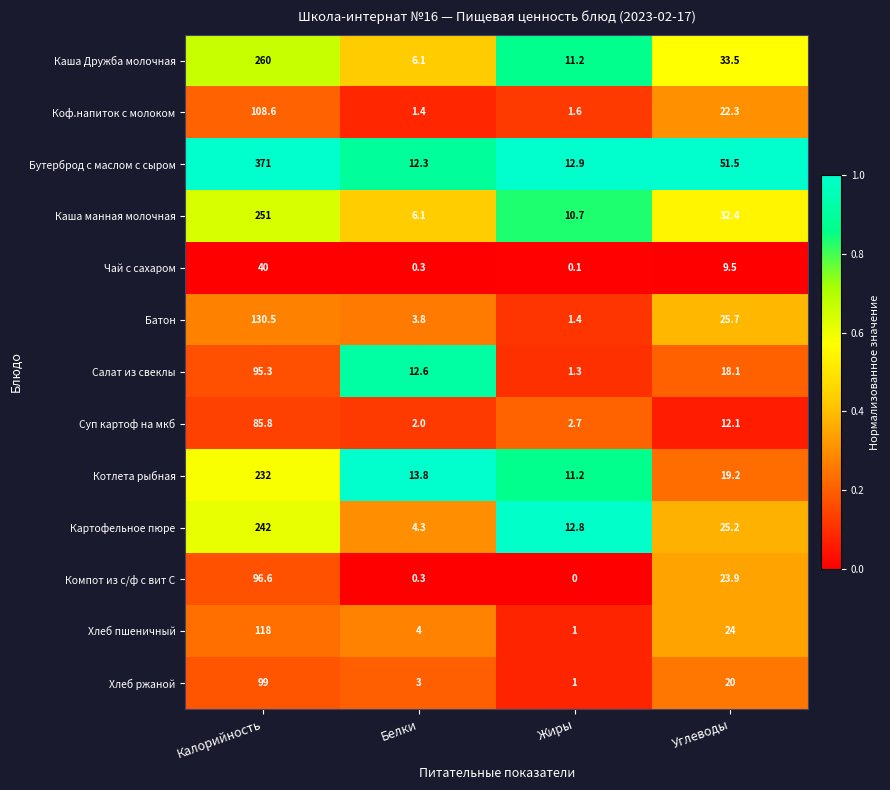

Which label corresponds to the largest value in the chart?

Калорийность